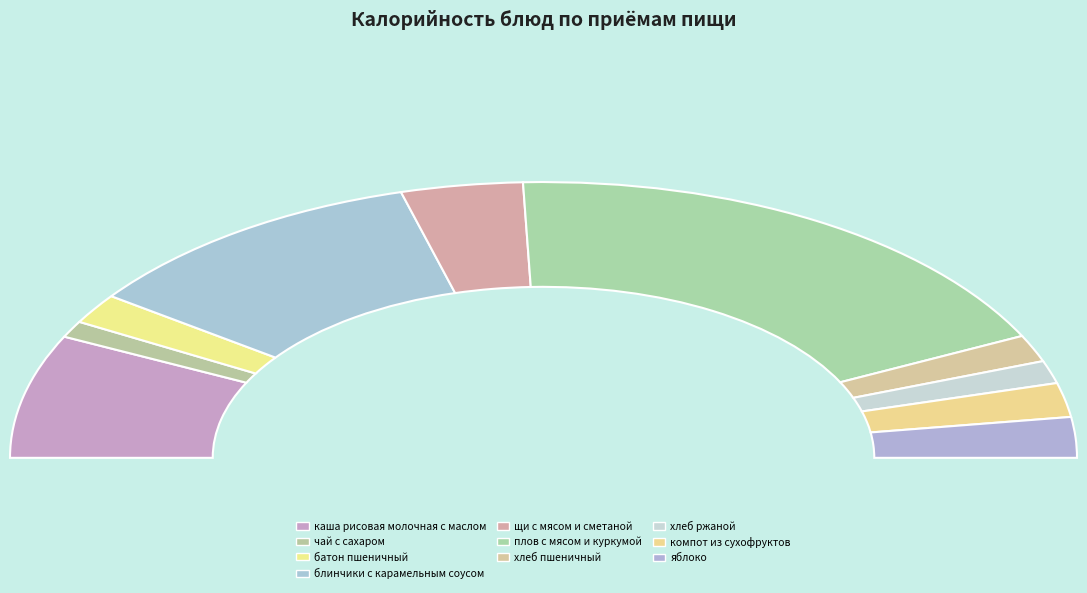

Which category has the smallest portion of the pie?

чай с сахаром